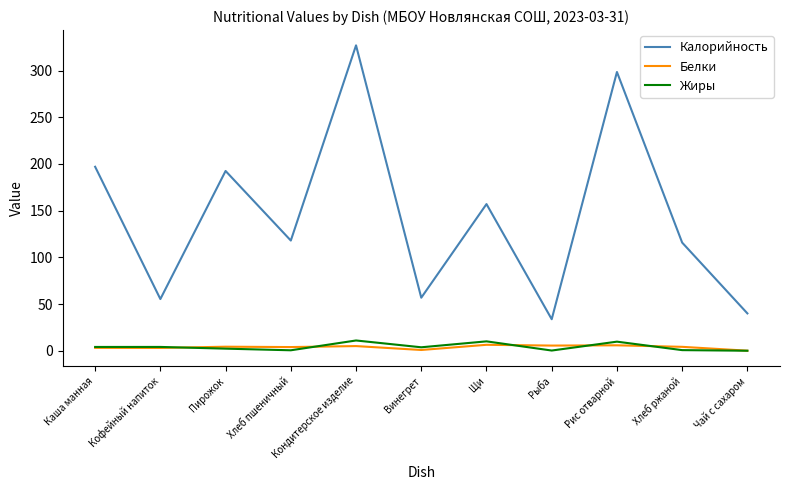

True or false: Калорийность has a value of 40.0 at Чай с сахаром.

True